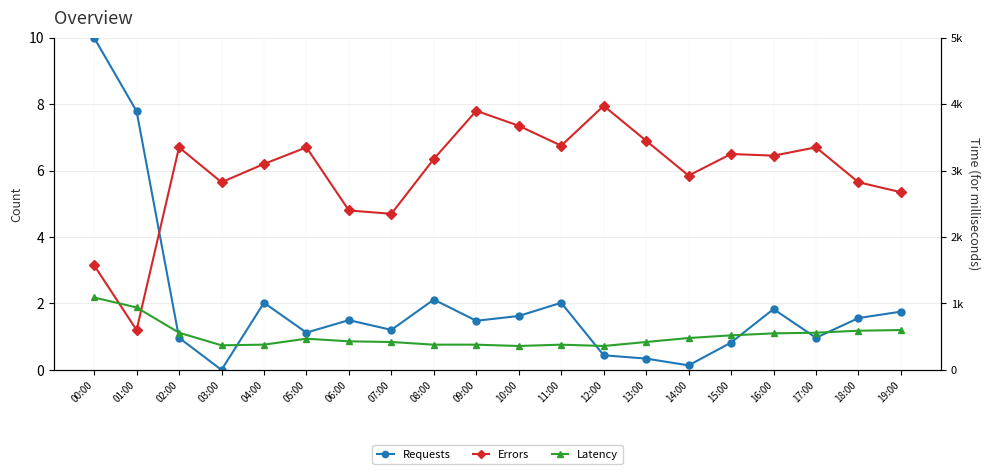

How many values in the Errors series are below 6?

8